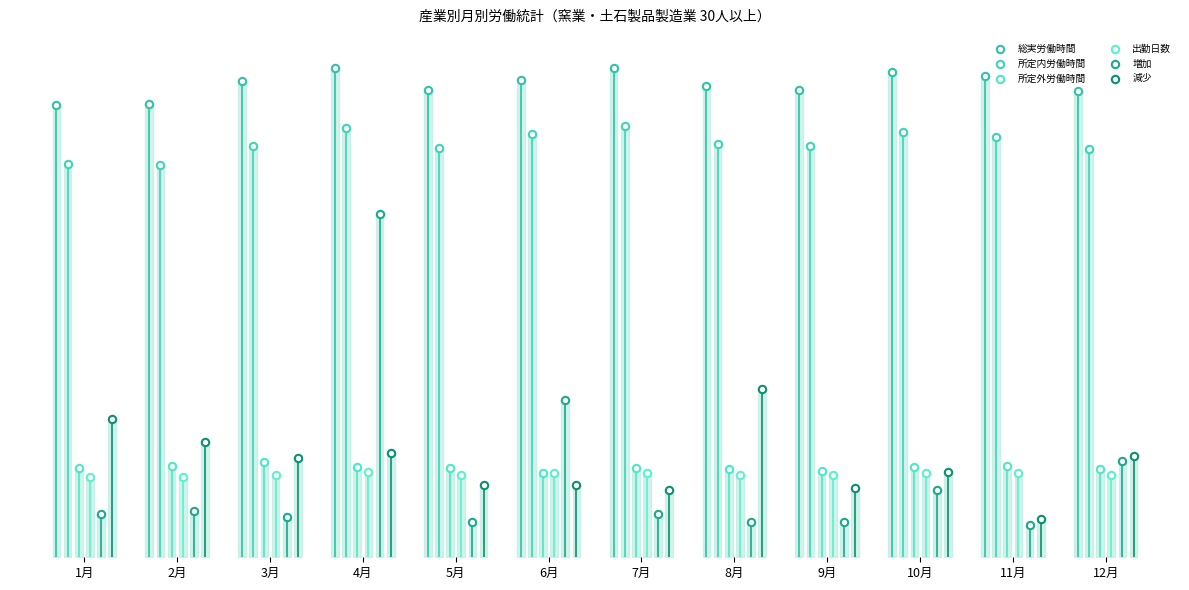

What are all the series names shown in the legend?

総実労働時間, 所定内労働時間, 所定外労働時間, 出勤日数, 増加, 減少